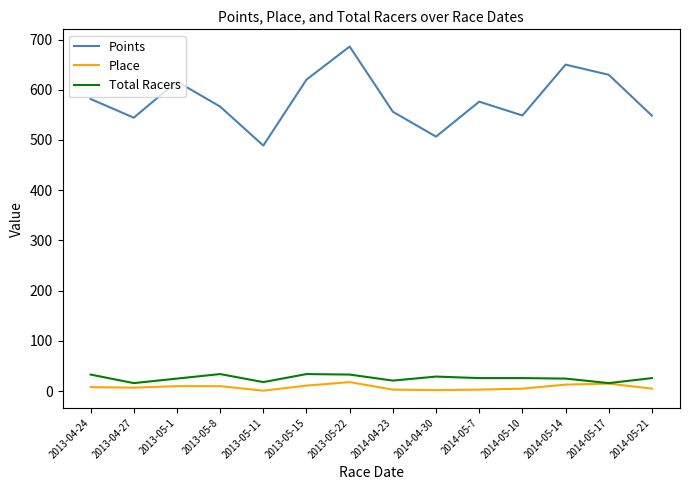

The Points series shows 386.3 at 2013-04-24. True or false?

False